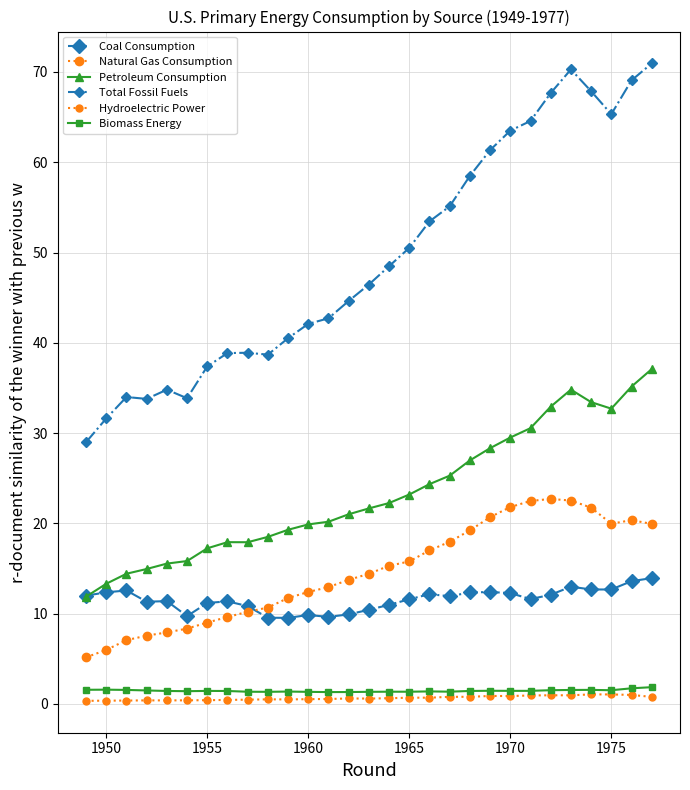

How many data points does each series have?

29